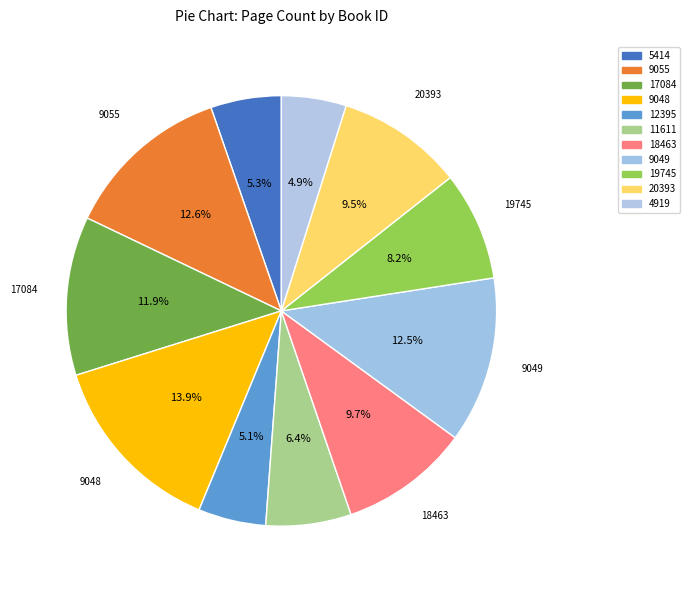

The 20393 slice represents 1% of the pie. True or false?

False